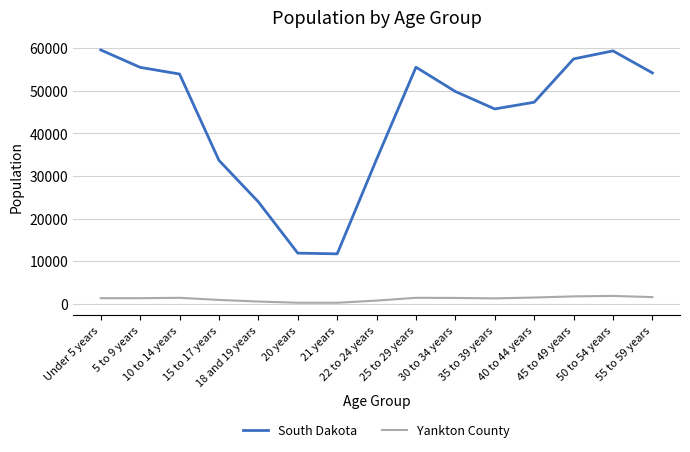

Which series has the largest total across all categories?

South Dakota